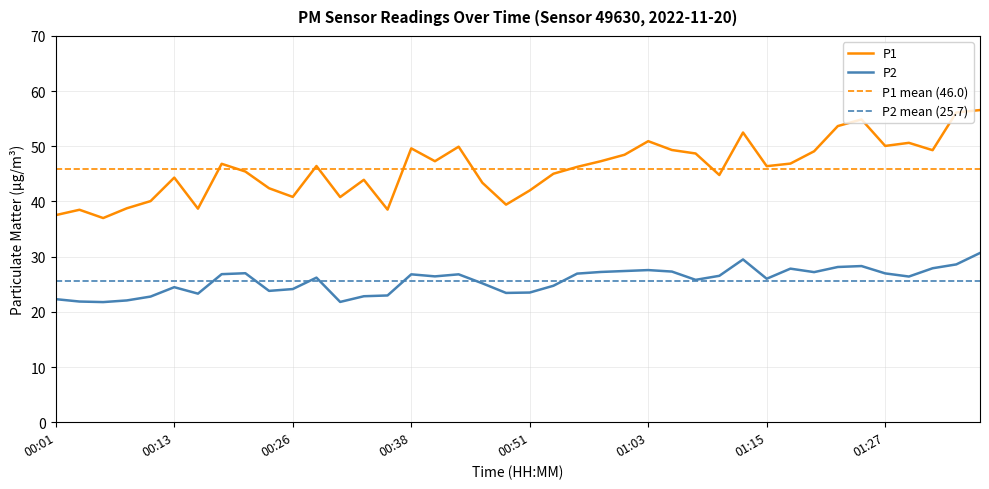

Reading left to right, list all the values displayed in this chart.

P1: 00:01=37.5	00:04=38.5	00:06=37.0	00:09=38.8	00:11=40.1	00:13=44.3	00:16=38.7	00:18=46.8	00:21=45.4	00:23=42.4	00:26=40.8	00:28=46.4	00:31=40.8	00:33=43.9	00:36=38.5	00:38=49.6	00:40=47.3	00:43=49.9	00:46=43.4	00:48=39.4	00:51=42.0	00:53=45.0	00:55=46.3	00:58=47.3	01:00=48.5	01:03=50.9	01:05=49.3	01:08=48.7	01:10=44.8	01:13=52.5	01:15=46.4	01:18=46.9	01:20=49.1	01:23=53.7	01:25=54.9	01:27=50.1	01:30=50.6	01:32=49.3	01:35=56.1	01:37=56.6
P2: 00:01=22.3	00:04=21.9	00:06=21.8	00:09=22.1	00:11=22.8	00:13=24.5	00:16=23.3	00:18=26.8	00:21=27.0	00:23=23.8	00:26=24.1	00:28=26.2	00:31=21.8	00:33=22.8	00:36=23.0	00:38=26.8	00:40=26.4	00:43=26.8	00:46=25.2	00:48=23.4	00:51=23.5	00:53=24.7	00:55=26.9	00:58=27.2	01:00=27.4	01:03=27.6	01:05=27.3	01:08=25.8	01:10=26.5	01:13=29.5	01:15=26.0	01:18=27.8	01:20=27.2	01:23=28.1	01:25=28.3	01:27=27.0	01:30=26.4	01:32=27.9	01:35=28.6	01:37=30.7